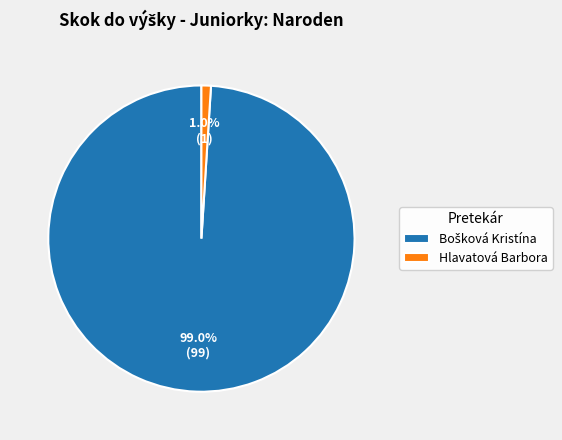

What is the smallest slice in the pie chart?

Hlavatová Barbora